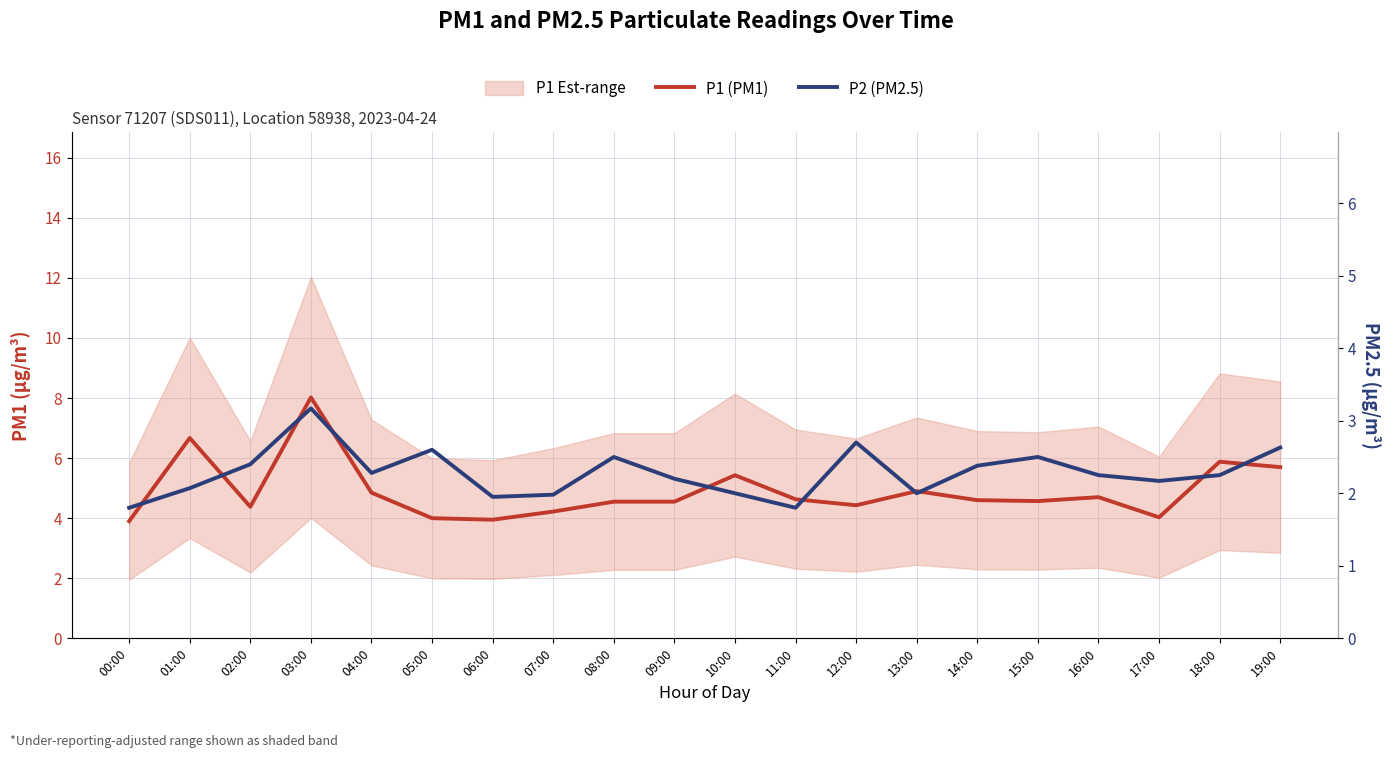

What is the difference between the P2 (PM2.5) values at 16:00 and 00:00?

0.4